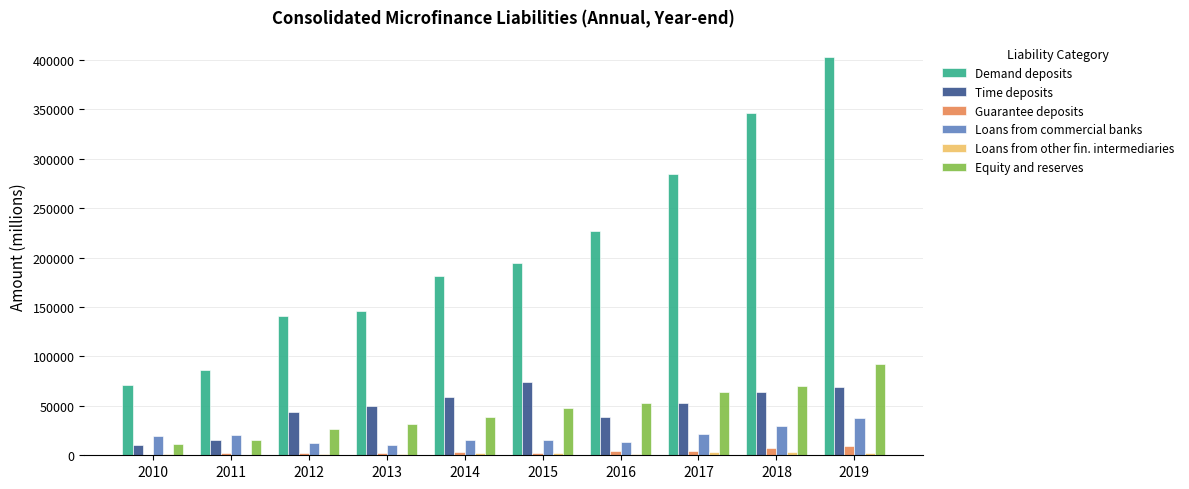

Which series has the largest total across all categories?

Demand deposits